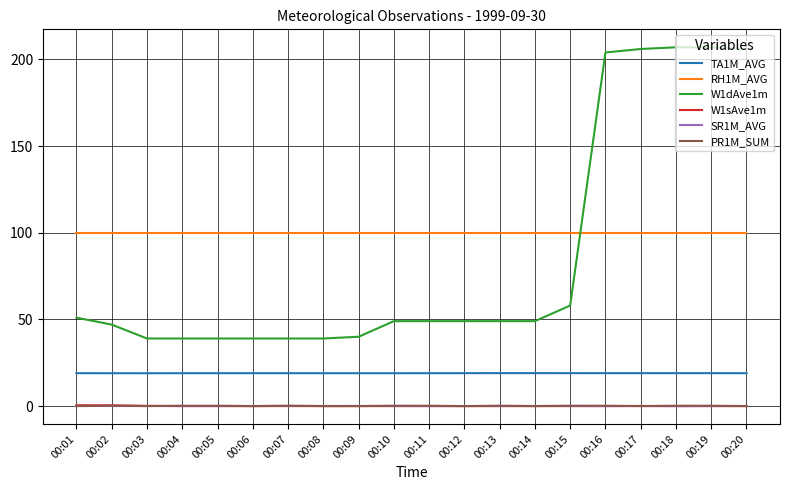

What is the minimum value for RH1M_AVG?

100.0